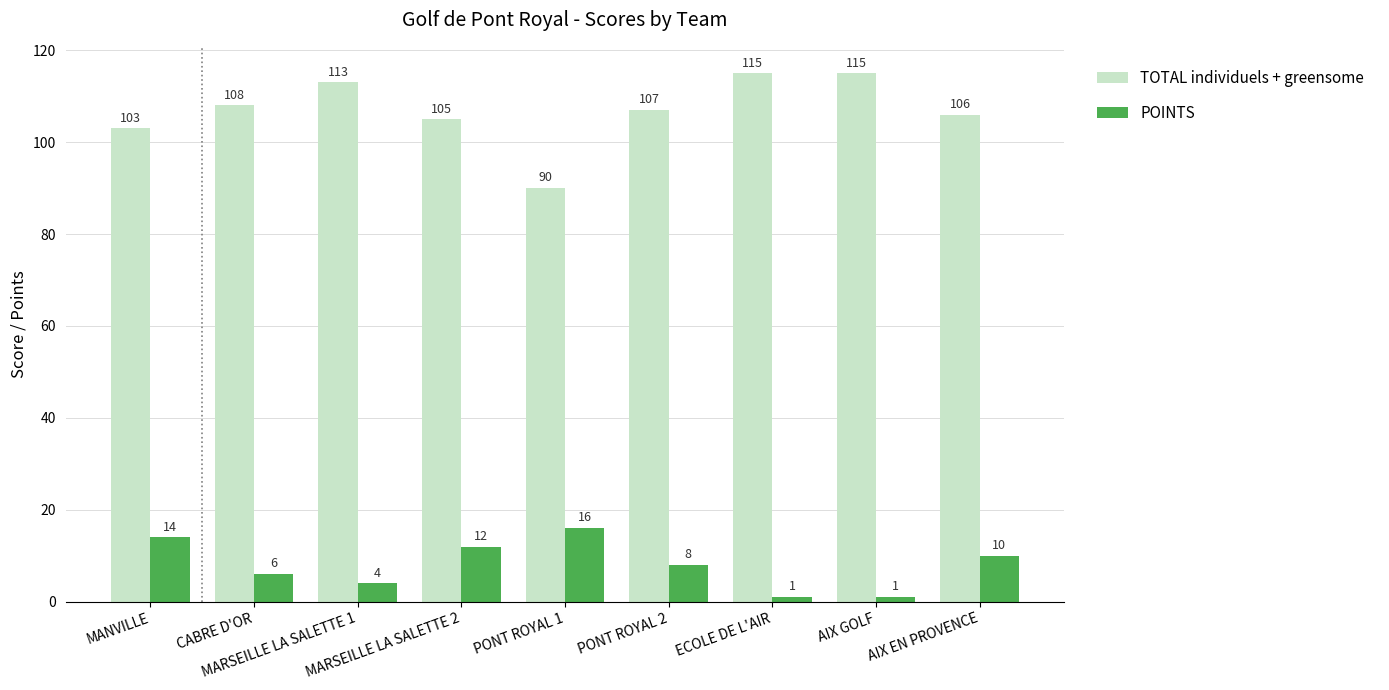

How many groups of bars are there?

9